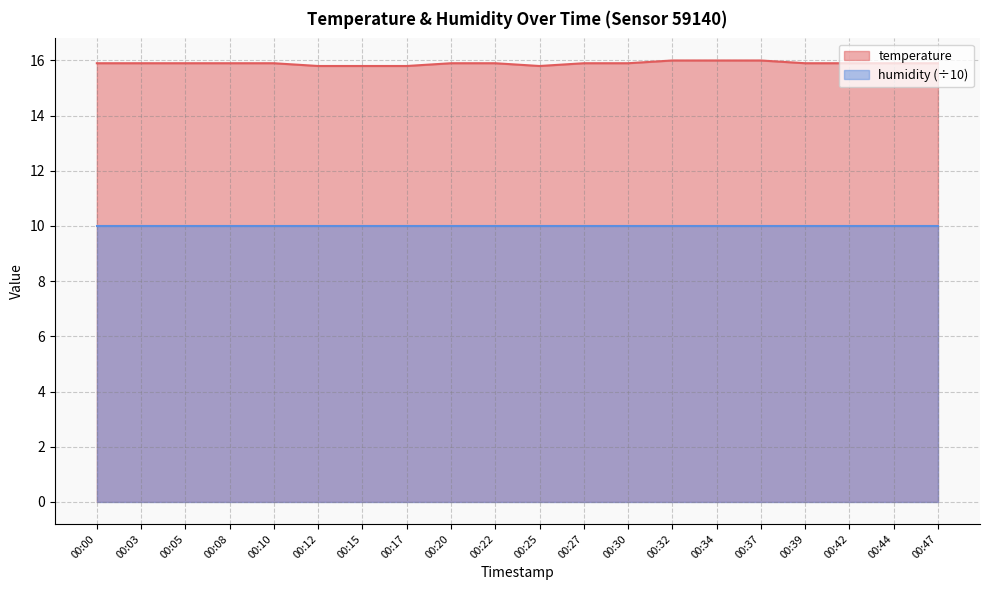

Is it true that the value at 00:17 is 15.8?

True